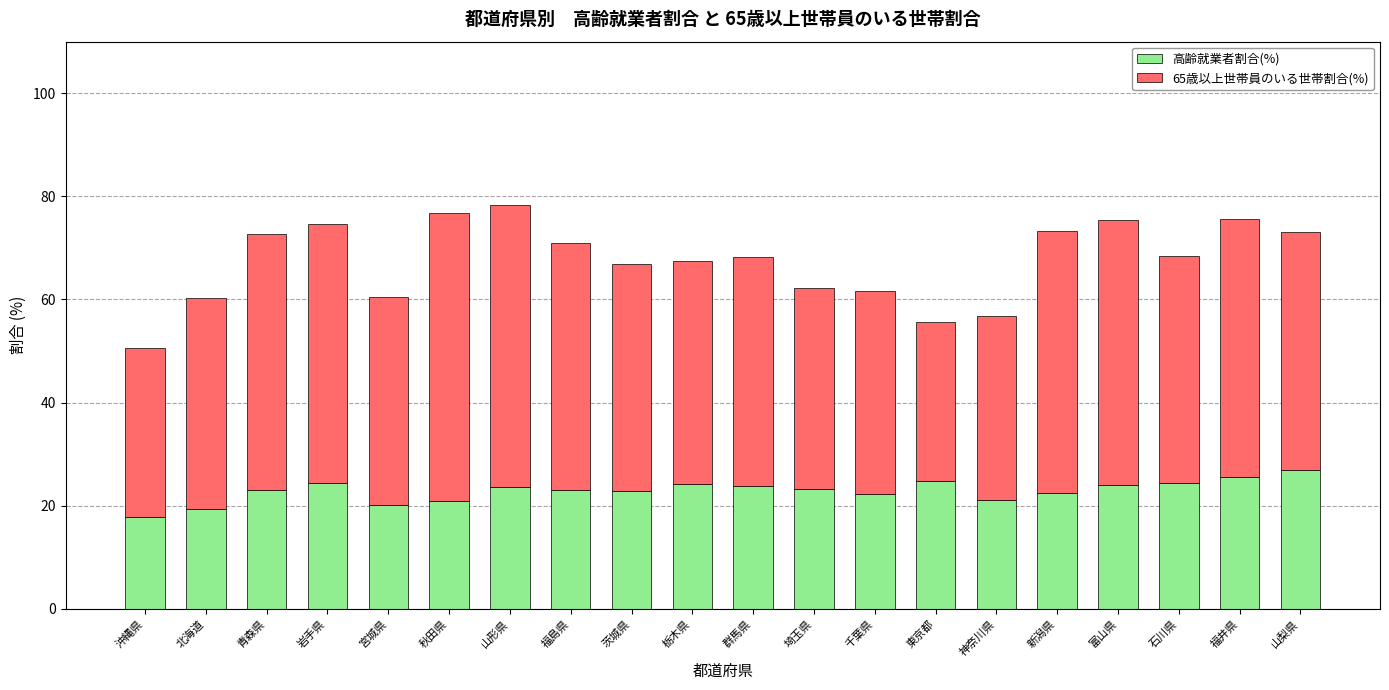

What is the average value of the 高齢就業者割合(%) series?

22.9